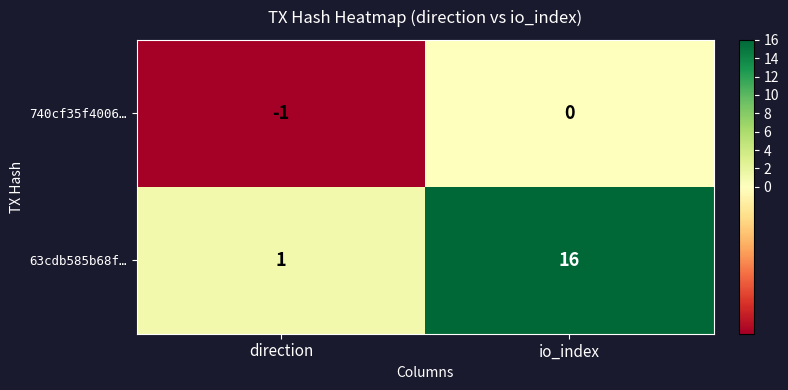

What is the smallest value displayed?

-1